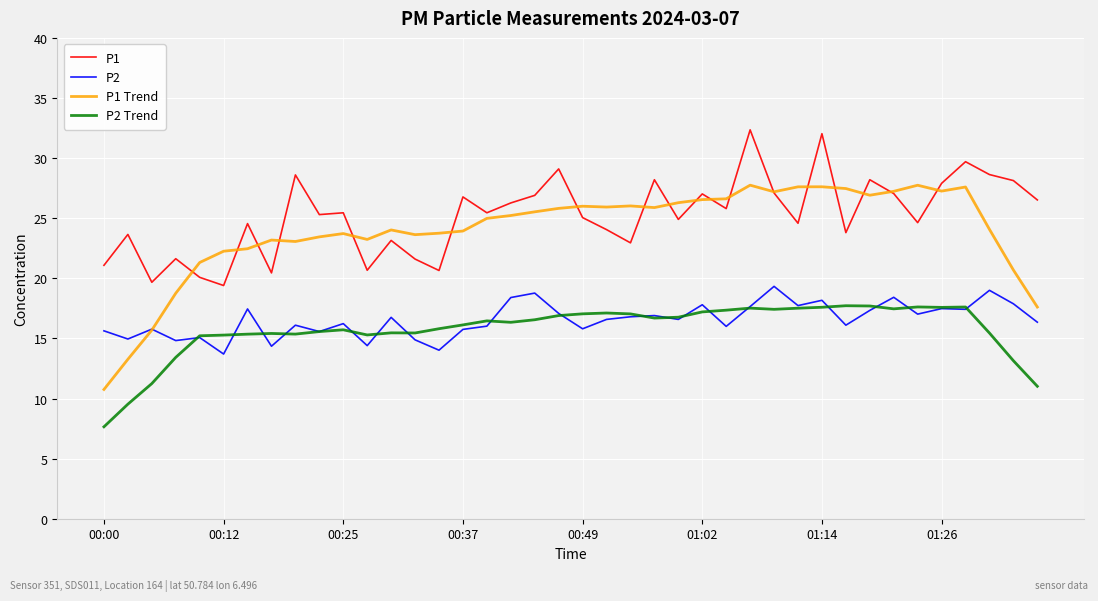

What are all the series names shown in the legend?

P1, P2, P1 Trend, P2 Trend